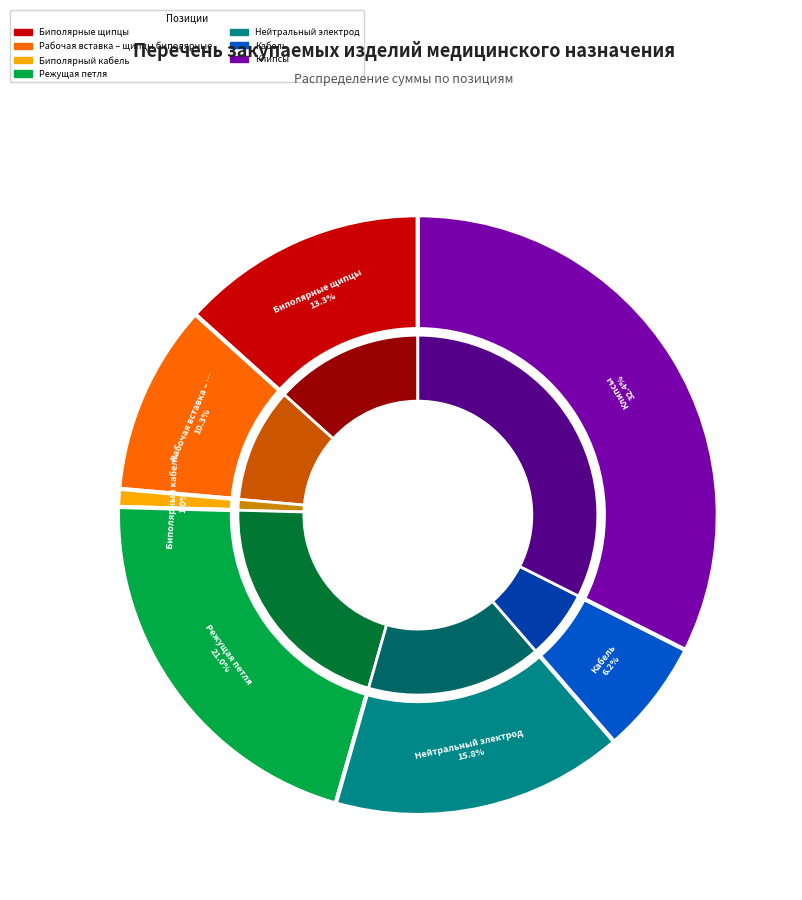

To the nearest percent, what portion does Кабель represent?

6%